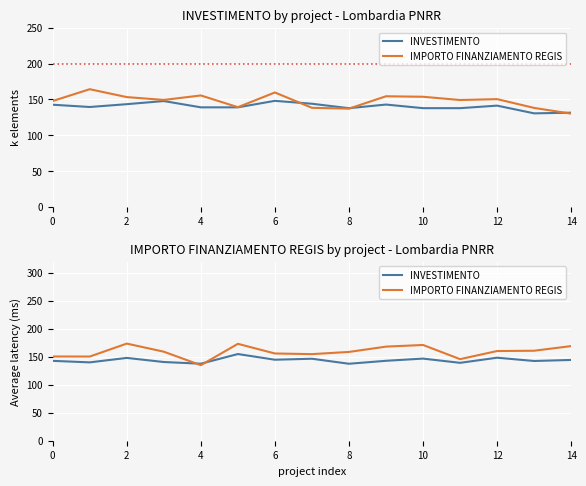

Is this an area chart (filled region under the line)?

No